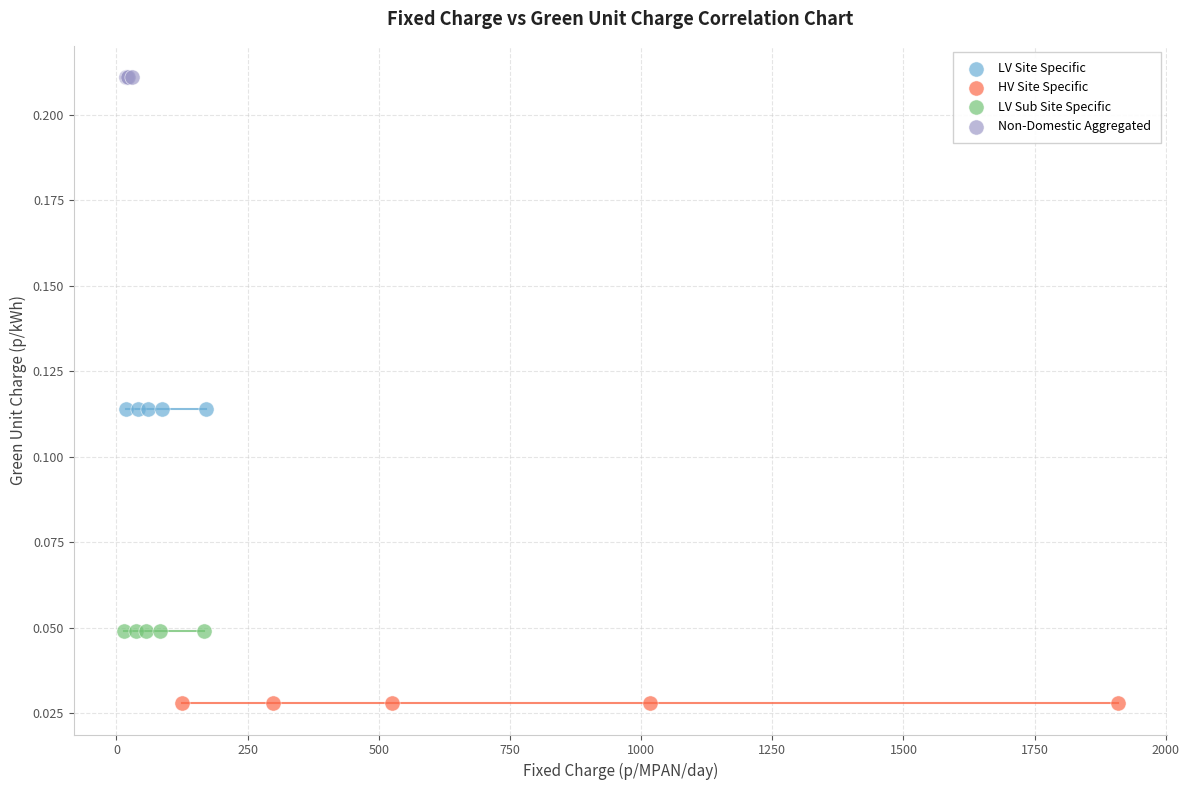

Which series contains the highest Y value?

Non-Domestic Aggregated